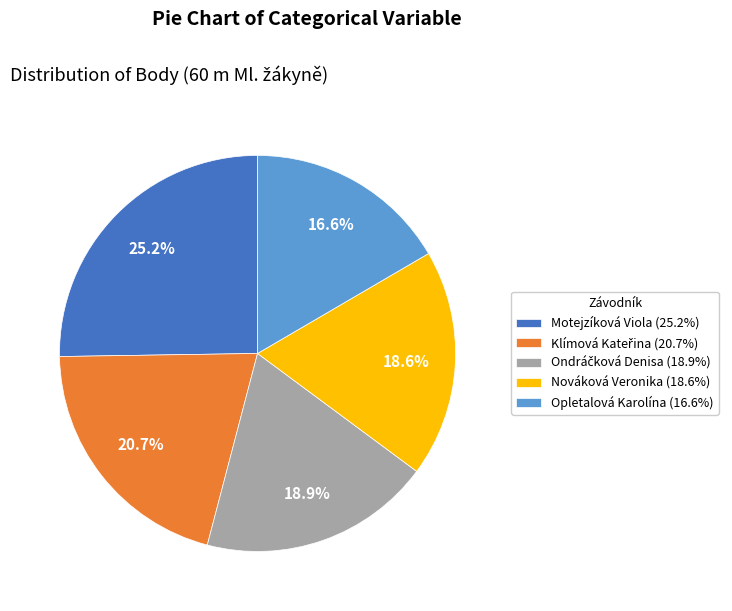

Is Motejzíková Viola (25.2%) the majority of the pie?

No